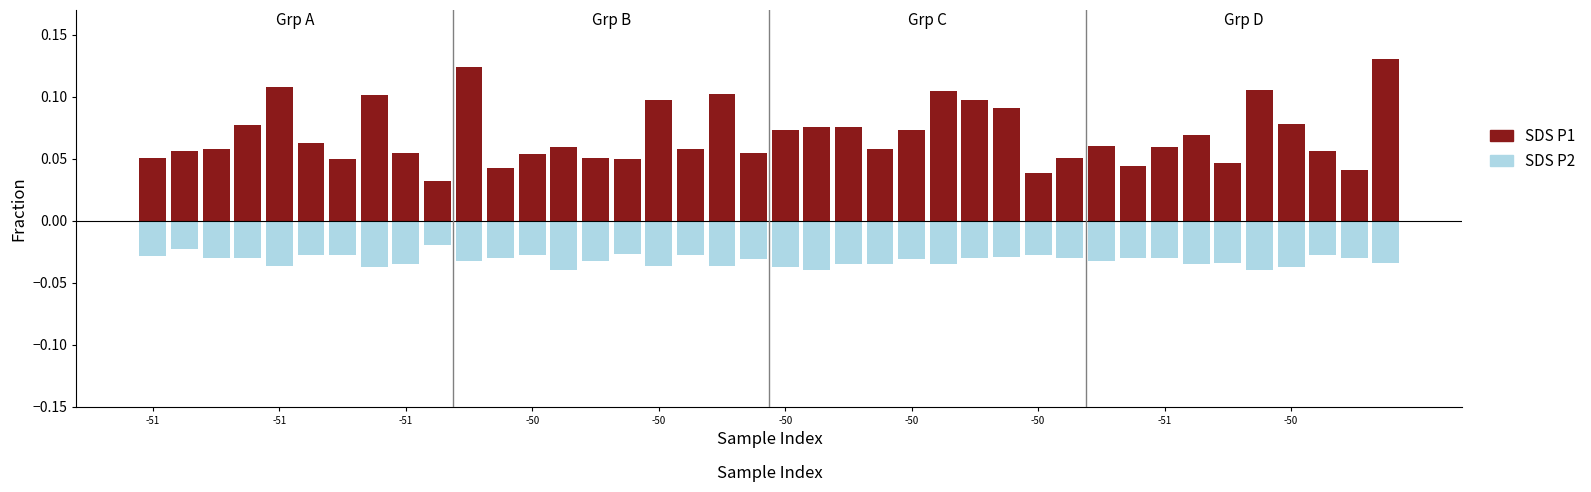

What are all the series names shown in the legend?

SDS_P1, SDS_P2